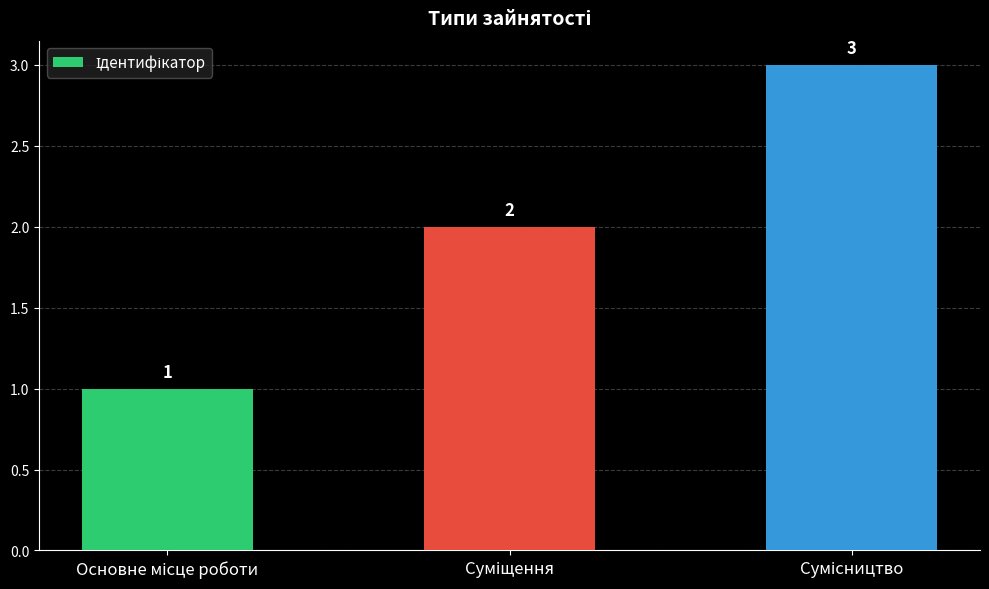

How many values are between 1 and 3?

3